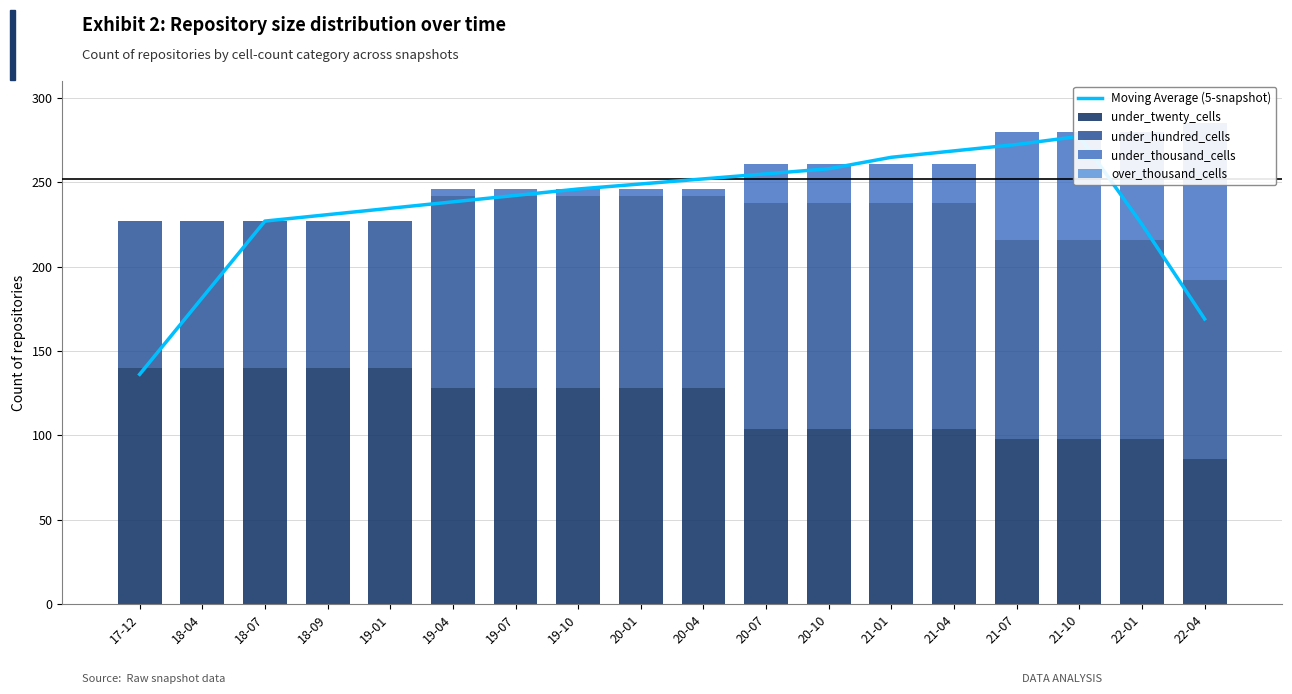

Is the value of Moving Average (5-snapshot) at 20-01 greater than the value of under_hundred_cells at 18-07?

Yes